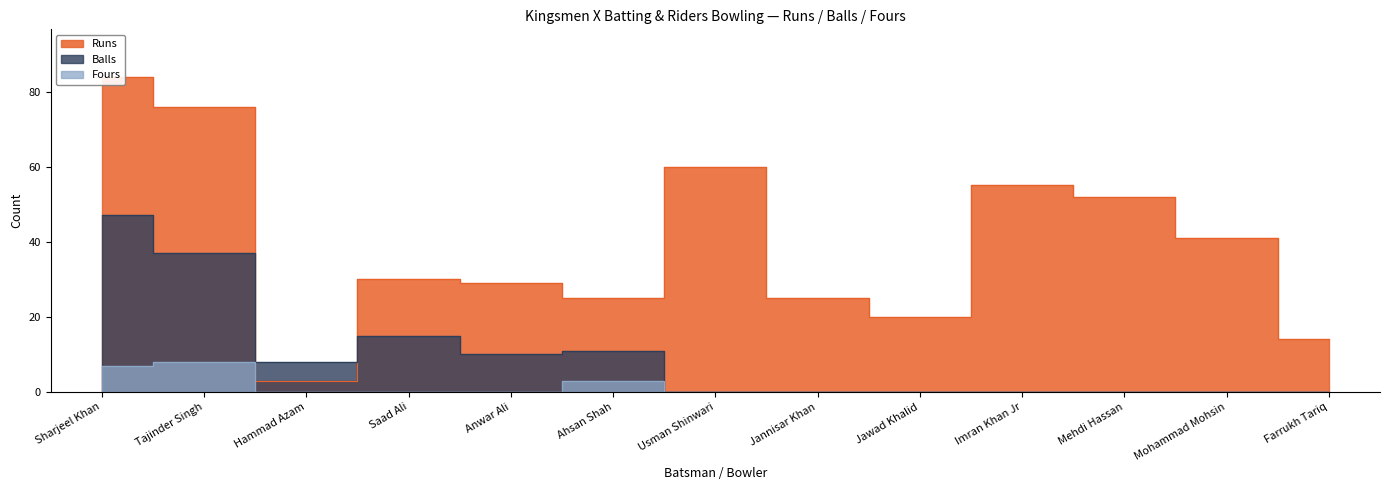

How many intersections are there between Balls and Runs?

2